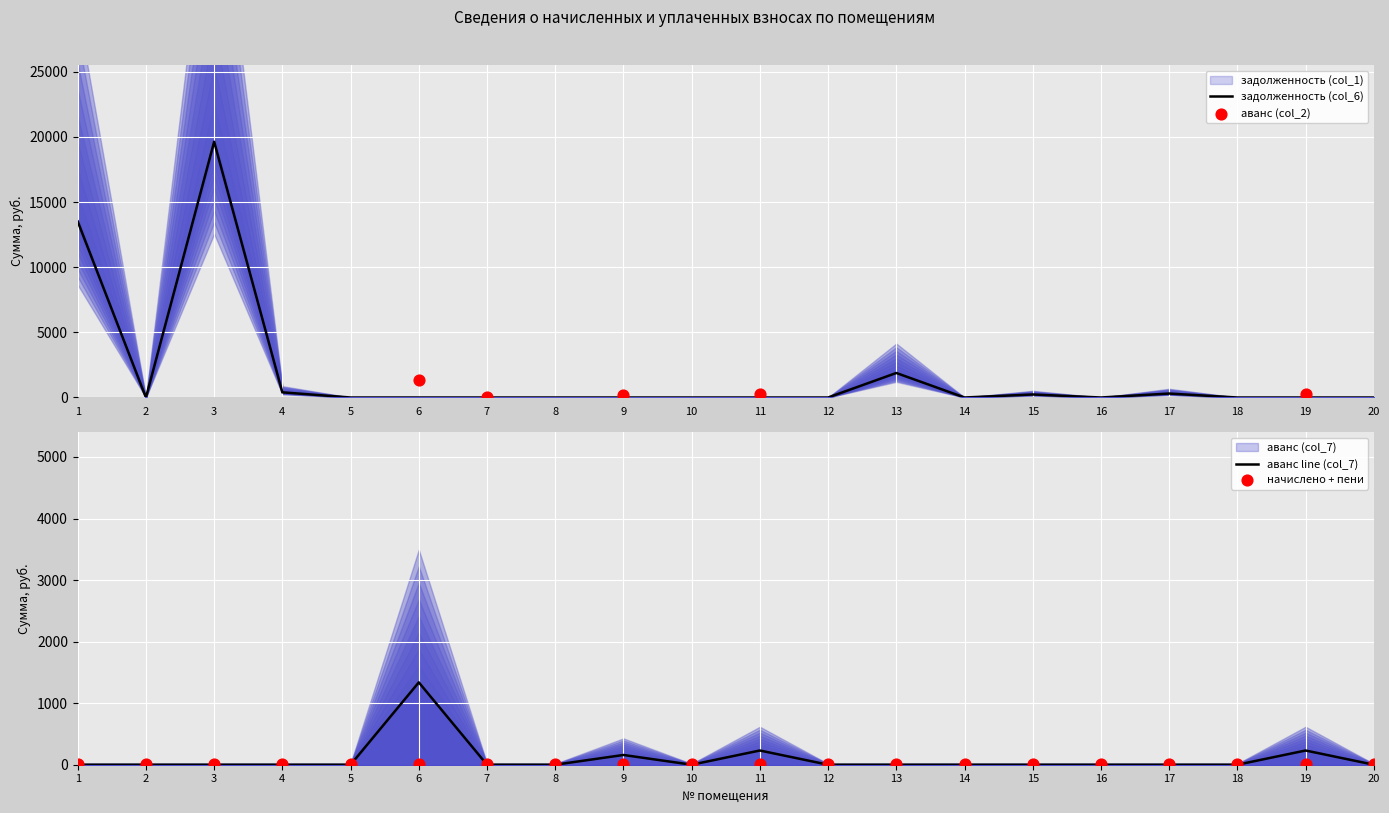

What is the total value across all series at 4?

793.7